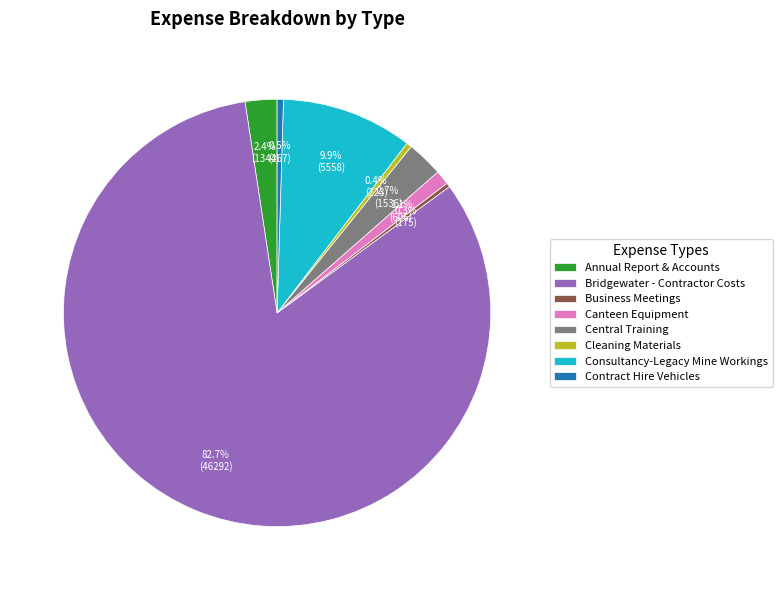

To the nearest percent, what is the difference between the largest and smallest slice percentages?

82%